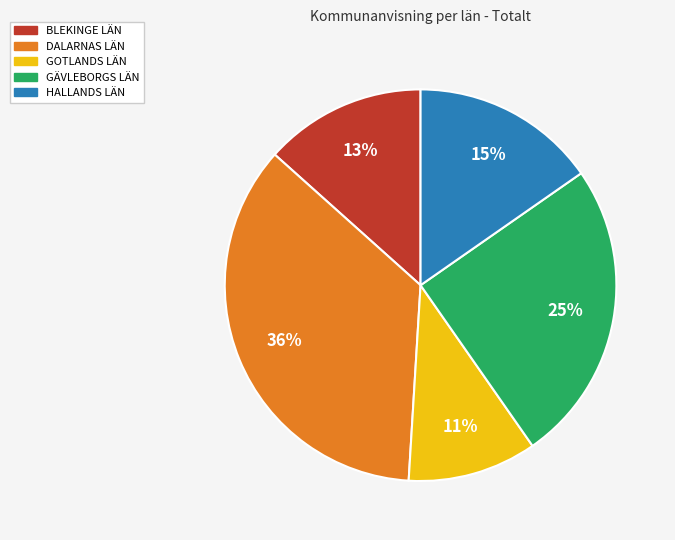

To the nearest percent, what is the average slice percentage?

20%